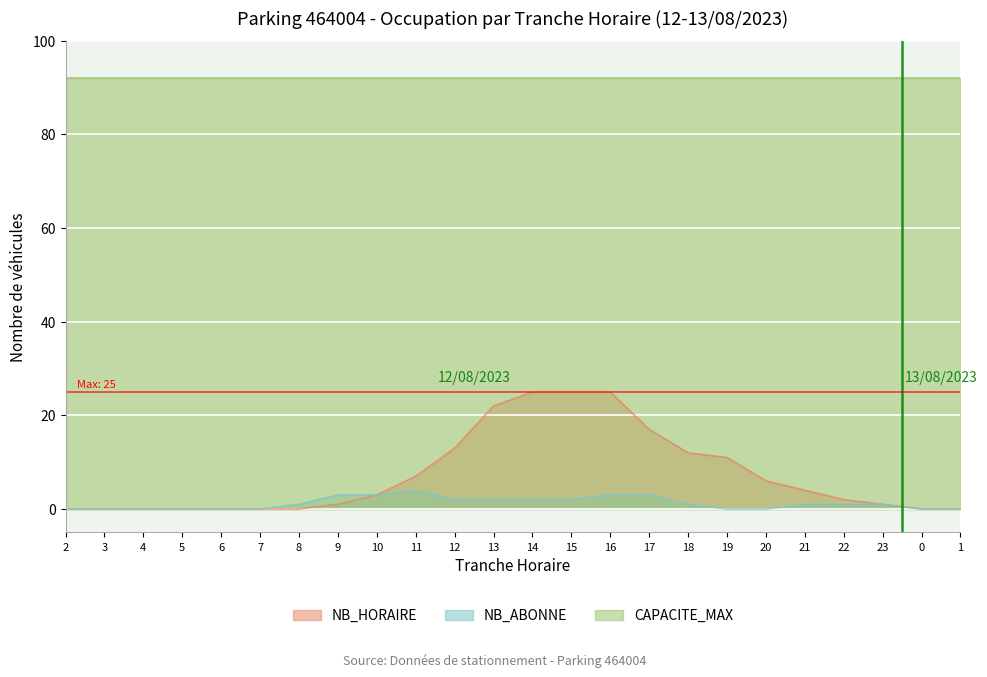

What is the difference between the maximum and second lowest values in the NB_ABONNE series?

4